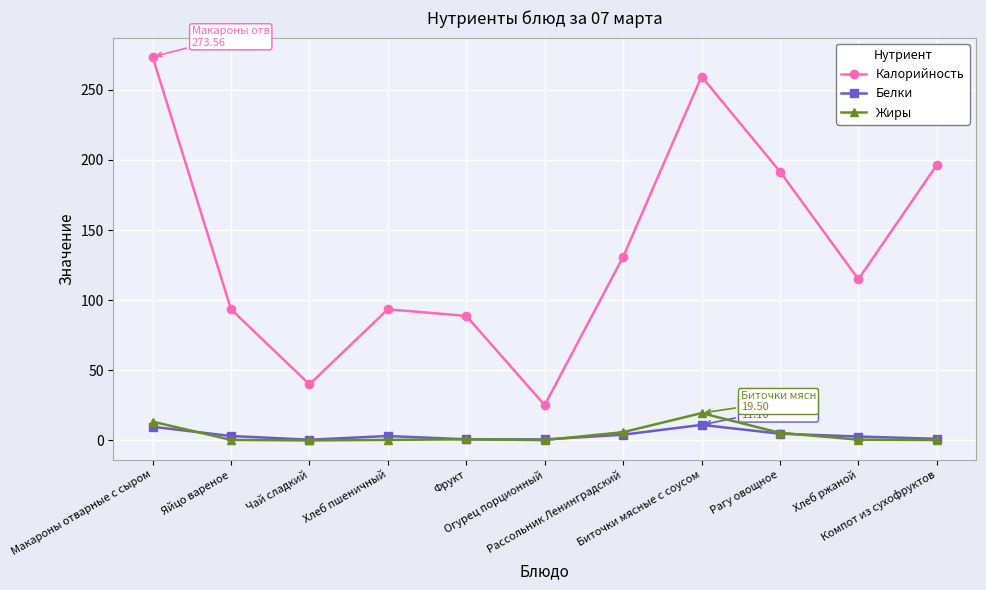

True or false: Белки has more than 1 interior local peaks.

True